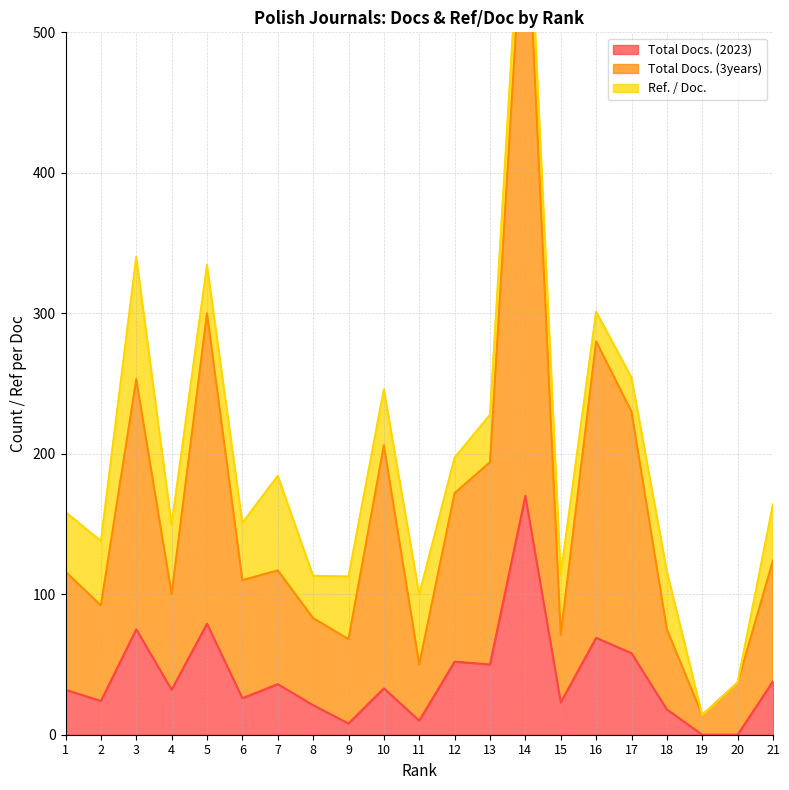

Rank the categories by Total Docs. (3years) value from highest to lowest.

14, 5, 16, 3, 17, 10, 13, 12, 21, 7, 1, 6, 4, 2, 8, 18, 15, 9, 11, 20, 19